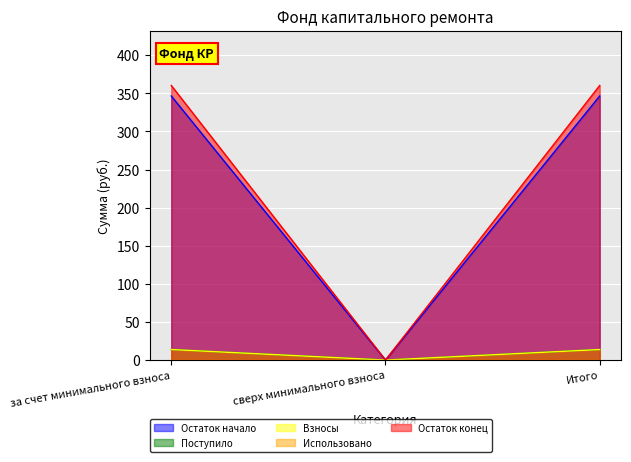

At which category is the sum across all series the highest?

за счет минимального взноса